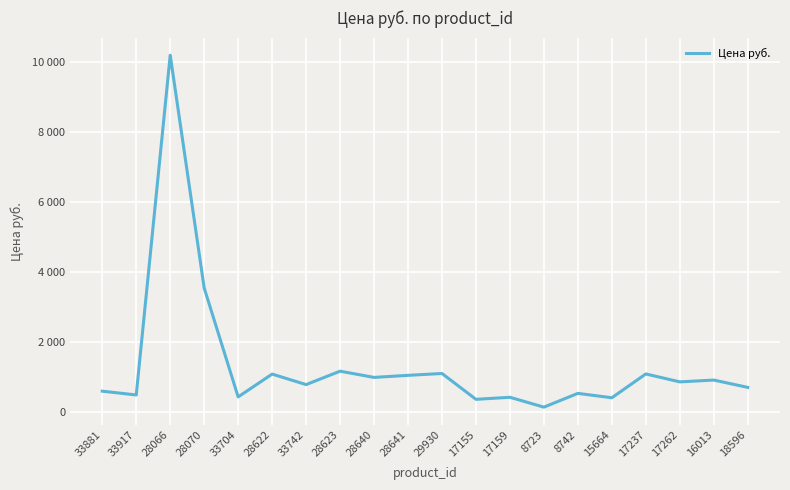

Approximately how many times larger is the value at 33742 compared to 28066?

0.1